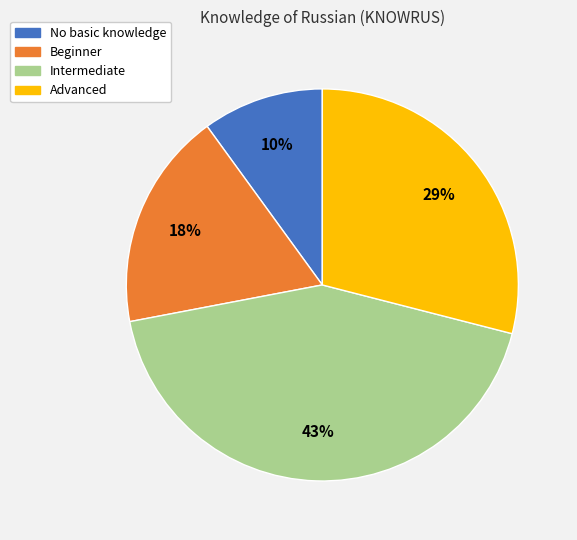

Is No basic knowledge the majority of the pie?

No